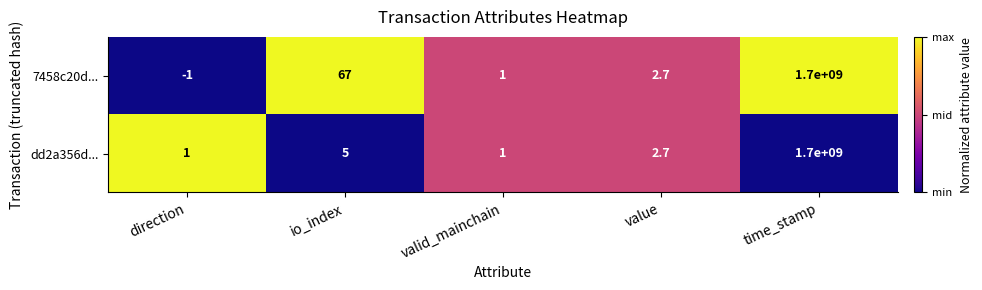

Reading left to right, list all the values displayed in this chart.

7458c20d...: -1.0	67.0	1.0	2.7	1700000000.0
dd2a356d...: 1.0	5.0	1.0	2.7	1700000000.0